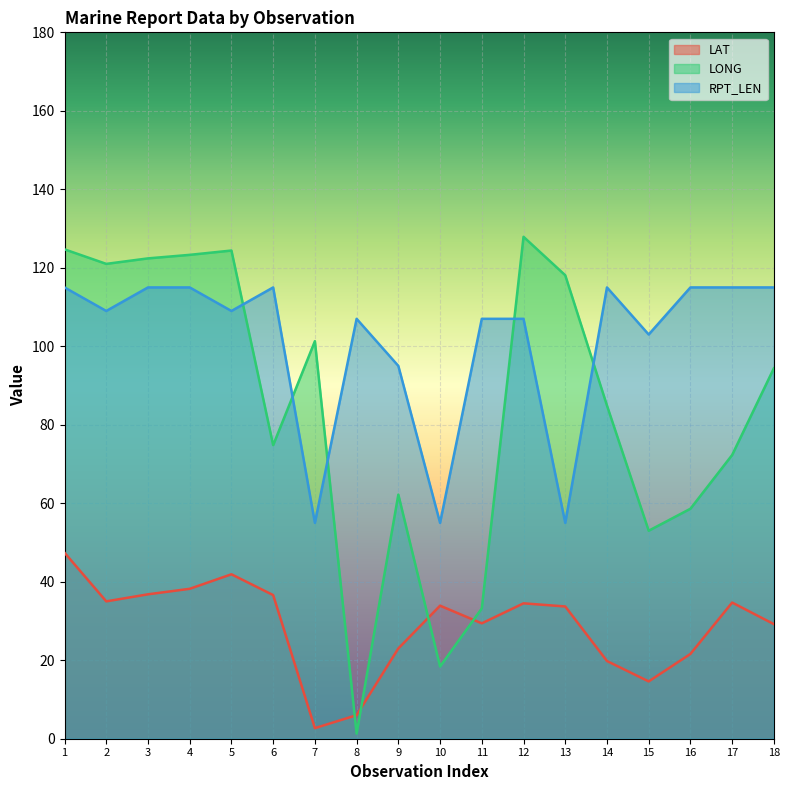

Rank the categories by LONG value from highest to lowest.

12, 1, 5, 4, 3, 2, 13, 7, 18, 14, 6, 17, 9, 16, 15, 11, 10, 8